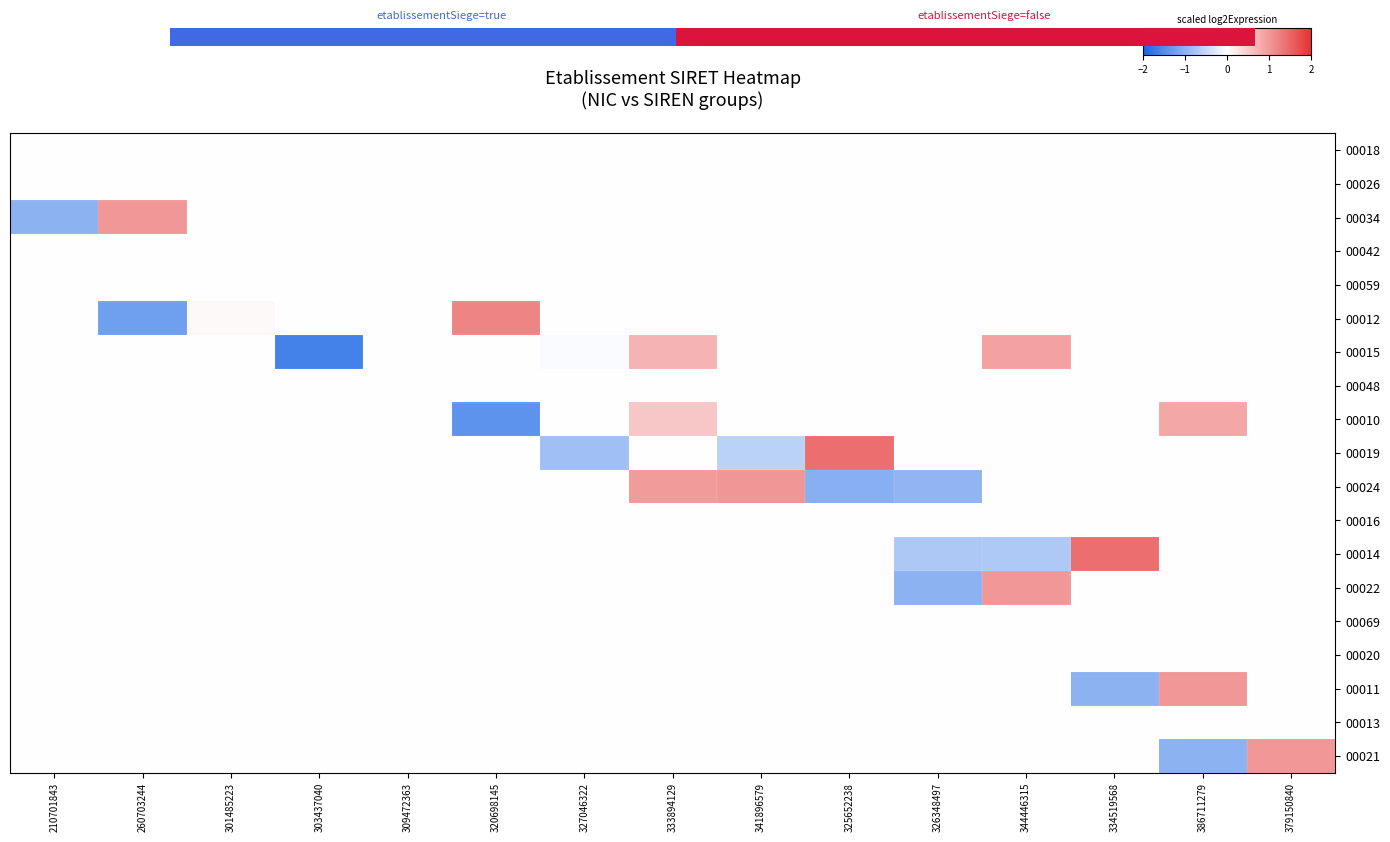

What is the spread (max minus min) of values at 344446315?

1.7